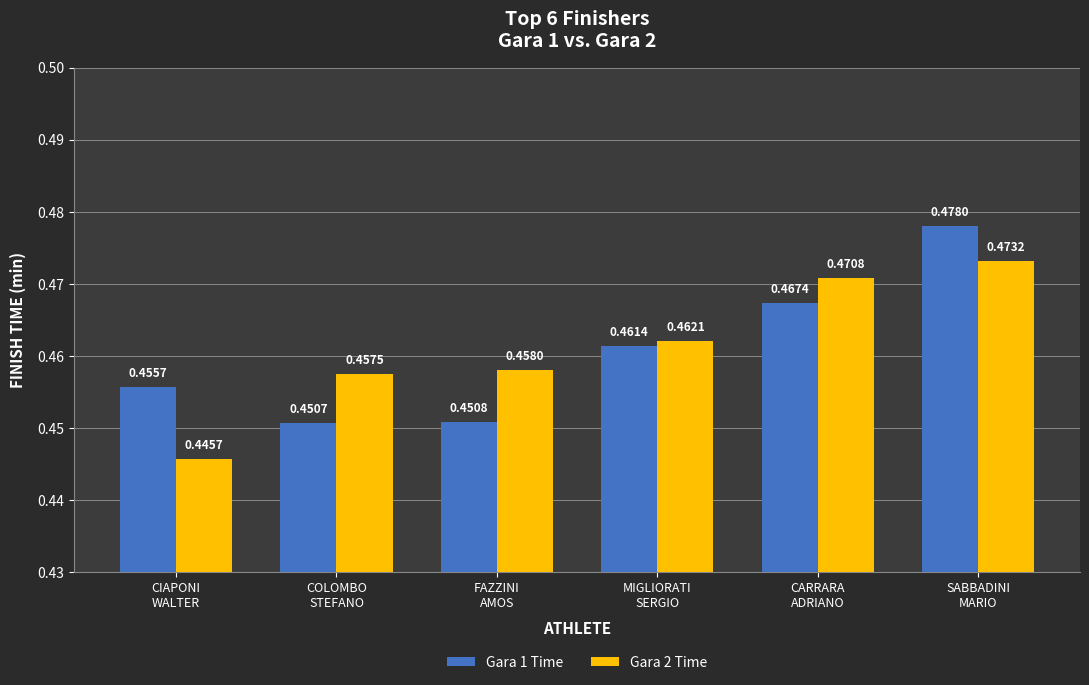

What are all the series names shown in the legend?

Gara 1 Time, Gara 2 Time